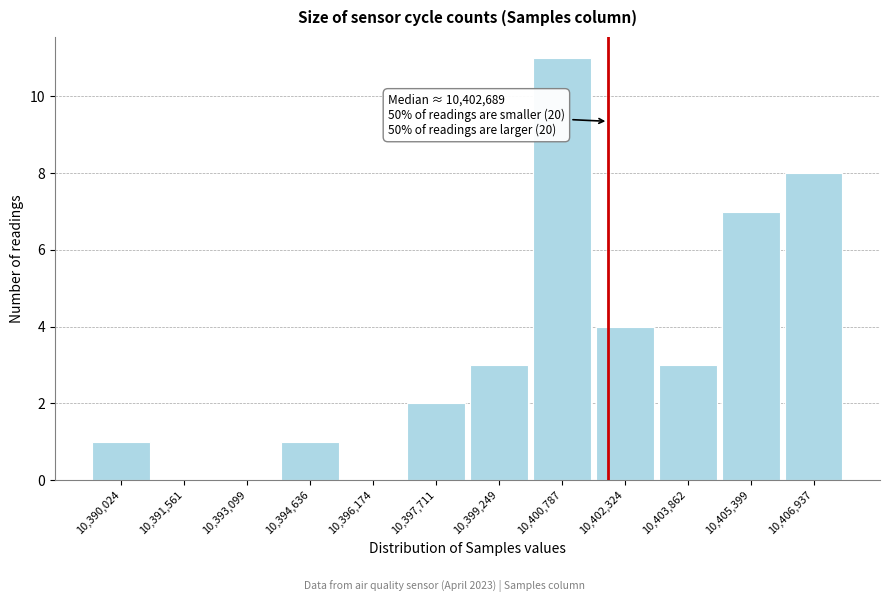

Reading right to left, what are all the values shown in this chart?

10,406,937=8	10,405,399=7	10,403,862=3	10,402,324=4	10,400,787=11	10,399,249=3	10,397,711=2	10,396,174=0	10,394,636=1	10,393,099=0	10,391,561=0	10,390,024=1